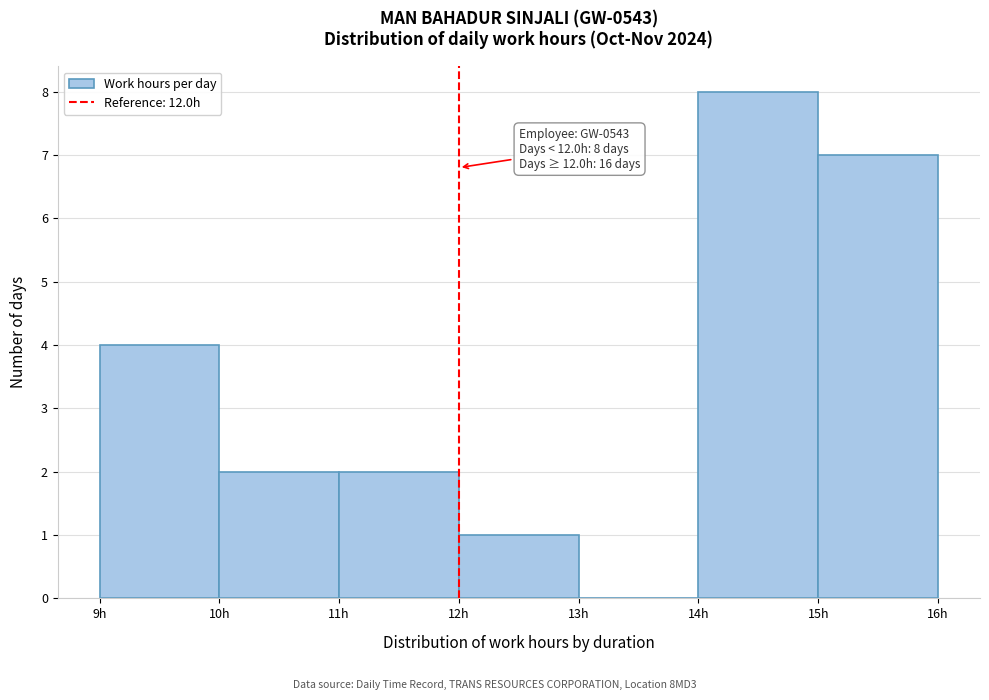

Which range on the x-axis has the tallest bar?

14 to 15